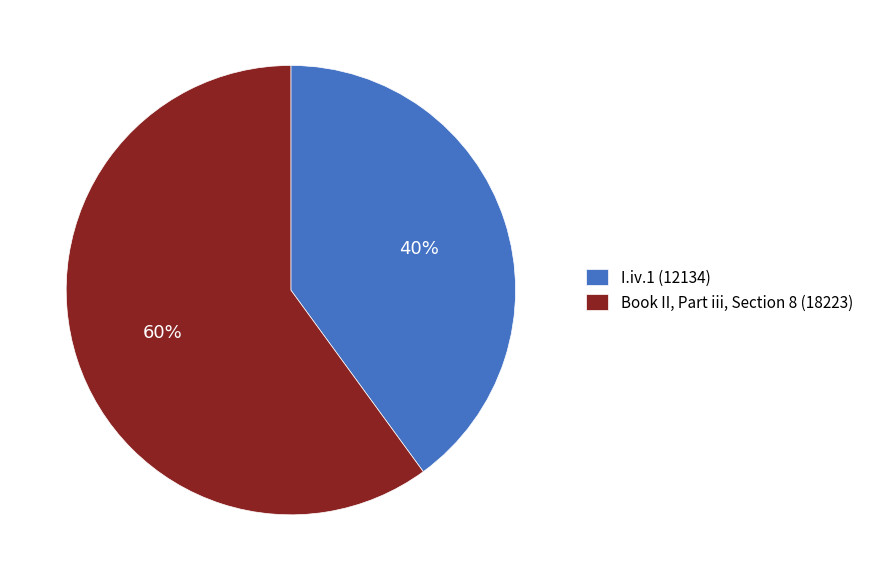

To the nearest percent, what is the difference between the Book II, Part iii, Section 8 and I.iv.1 slice percentages?

20%